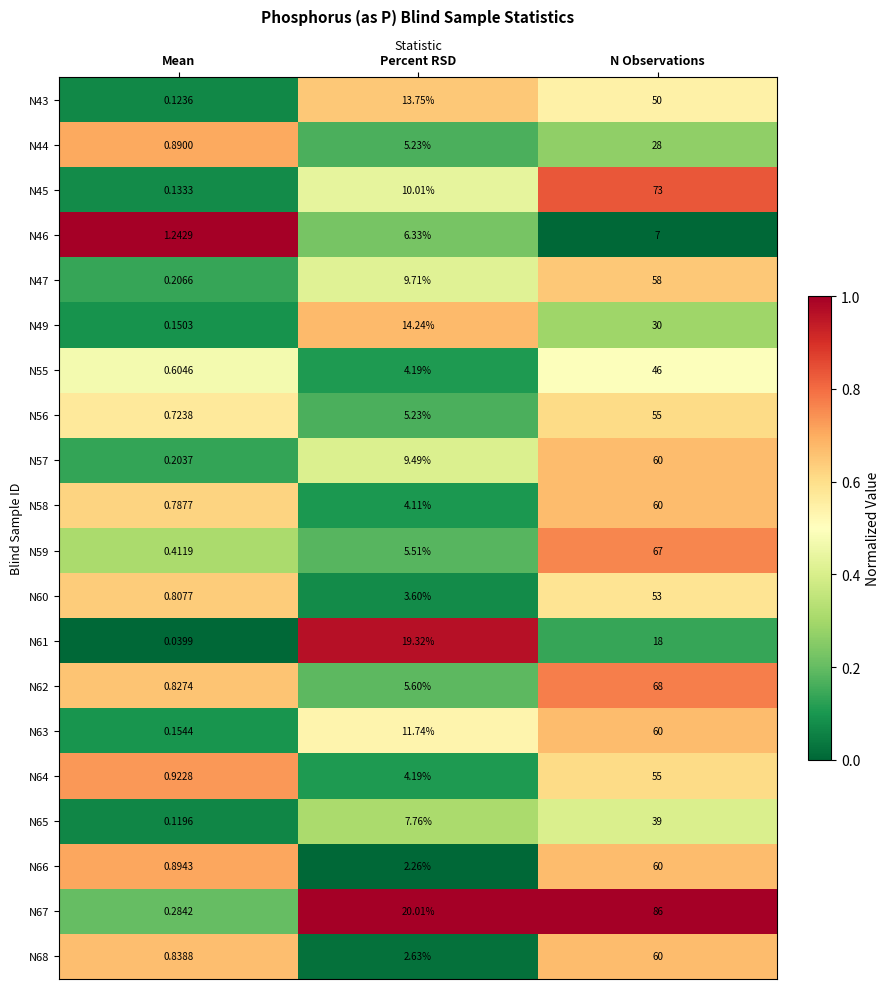

At which label does N49 reach its peak?

N Observations